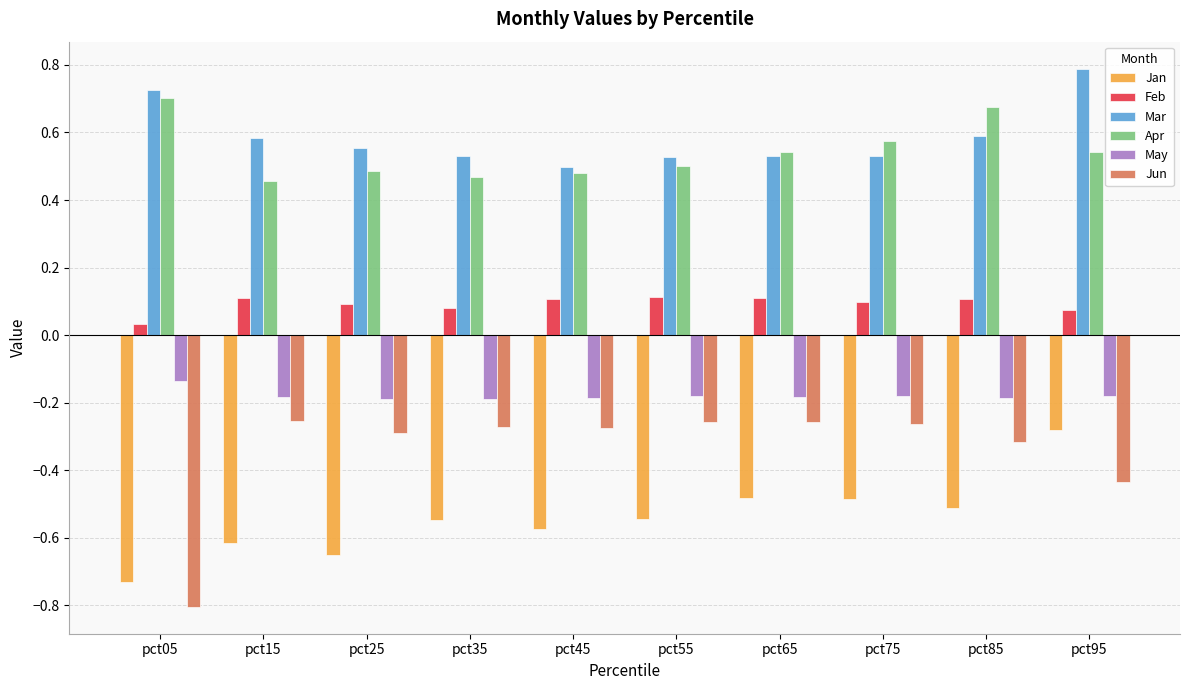

The value of Apr at pct85 is 0.9. True or false?

False